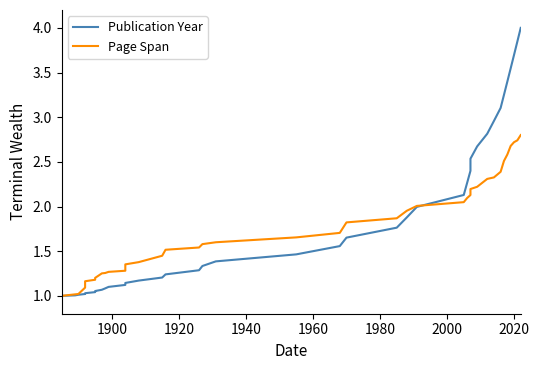

After their last crossing, which series has the higher values: Page Span or Publication Year?

Publication Year